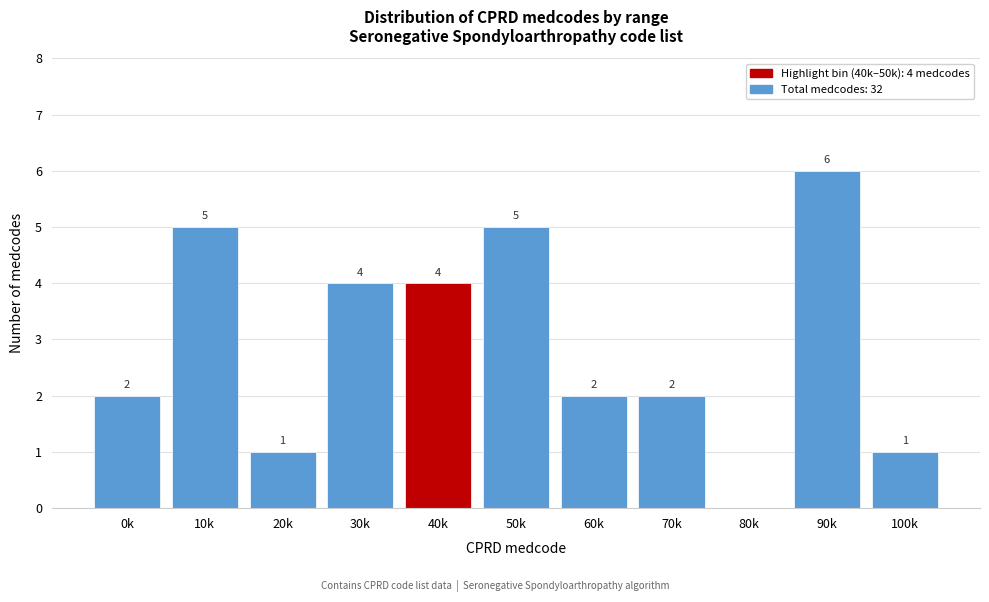

Reading right to left, extract all data points from this chart.

100k=1	90k=6	80k=0	70k=2	60k=2	50k=5	40k=4	30k=4	20k=1	10k=5	0k=2